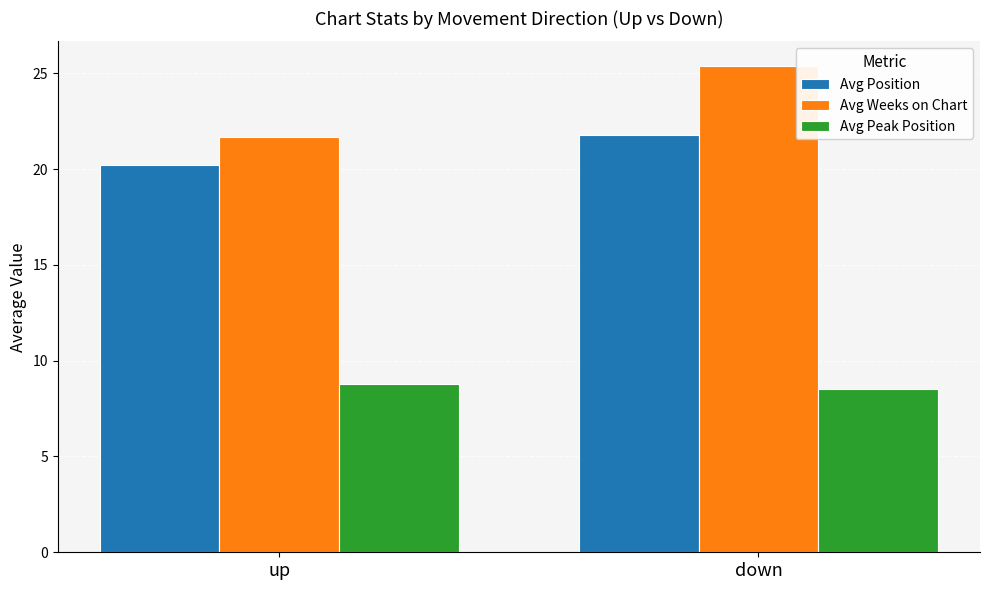

What is the highest value of the Avg Peak Position series?

8.8